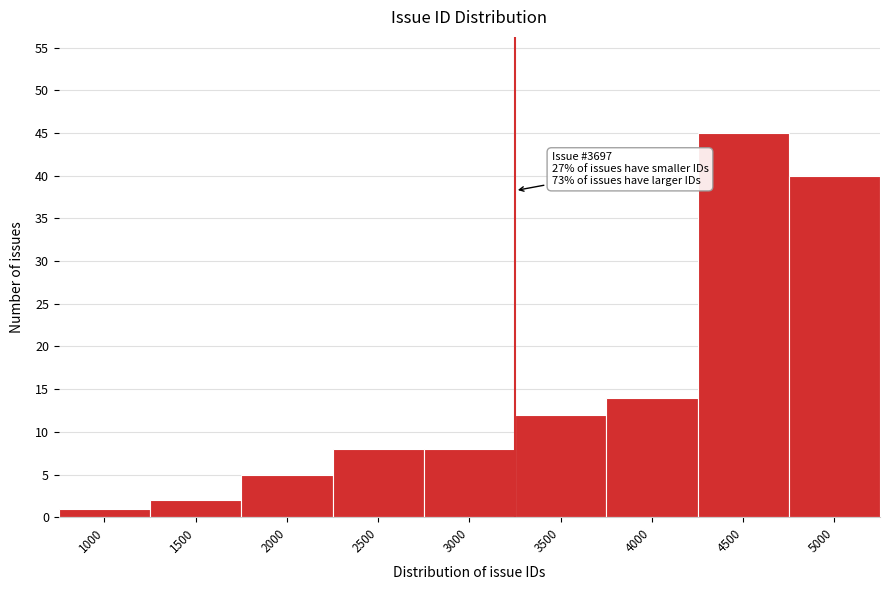

Reading right to left, transcribe all the data shown in this chart.

40	45	14	12	8	8	5	2	1